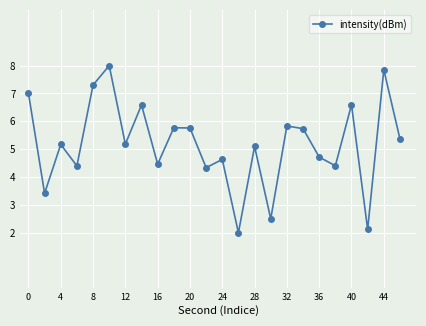

What is the value of the 13th point from the left?

4.6